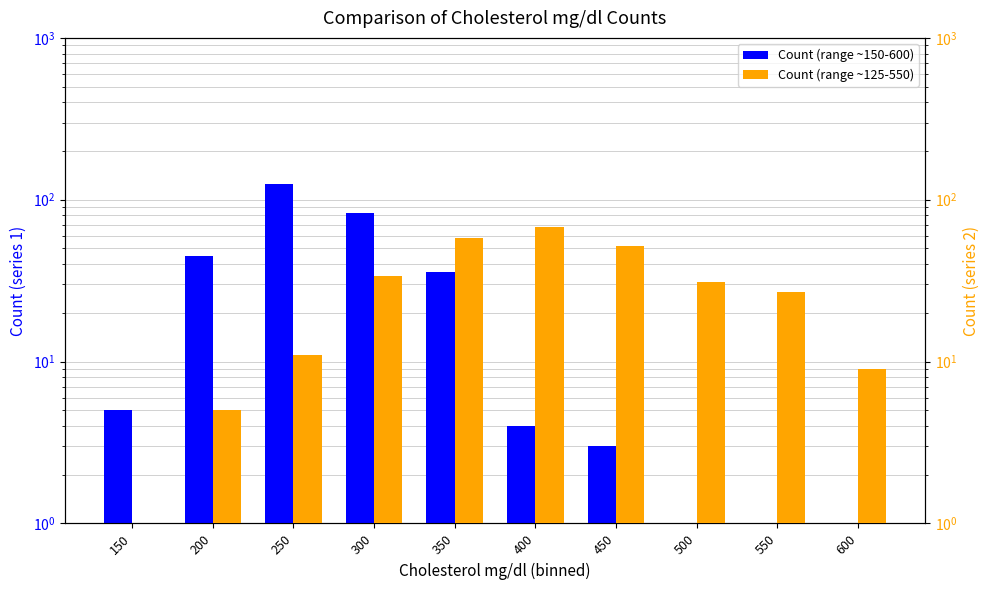

True or false: Count (range ~125-550) has a value of 27 at 550.

True